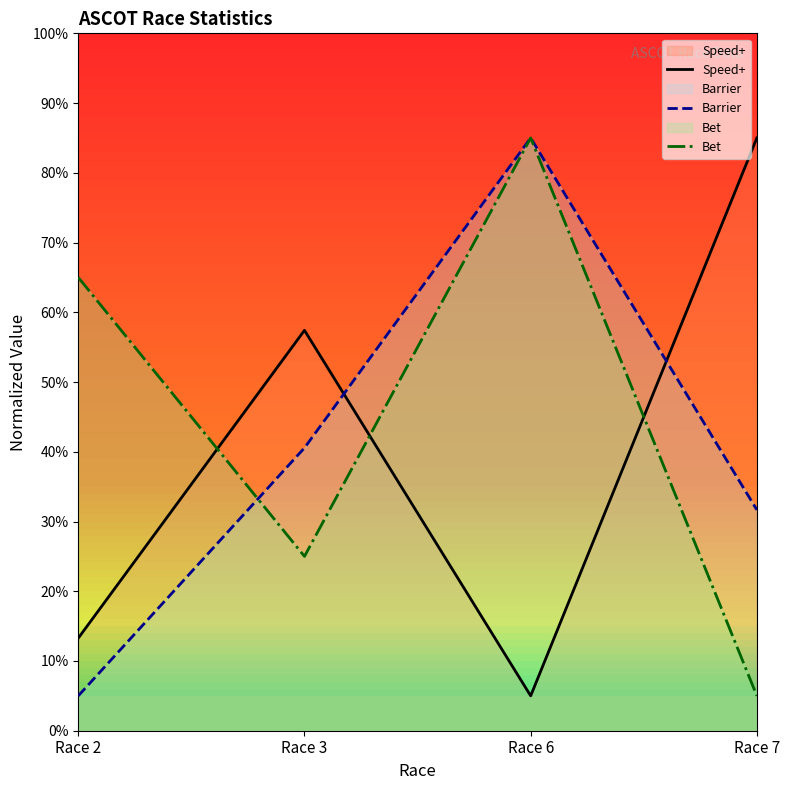

How many lines are shown in the chart?

3